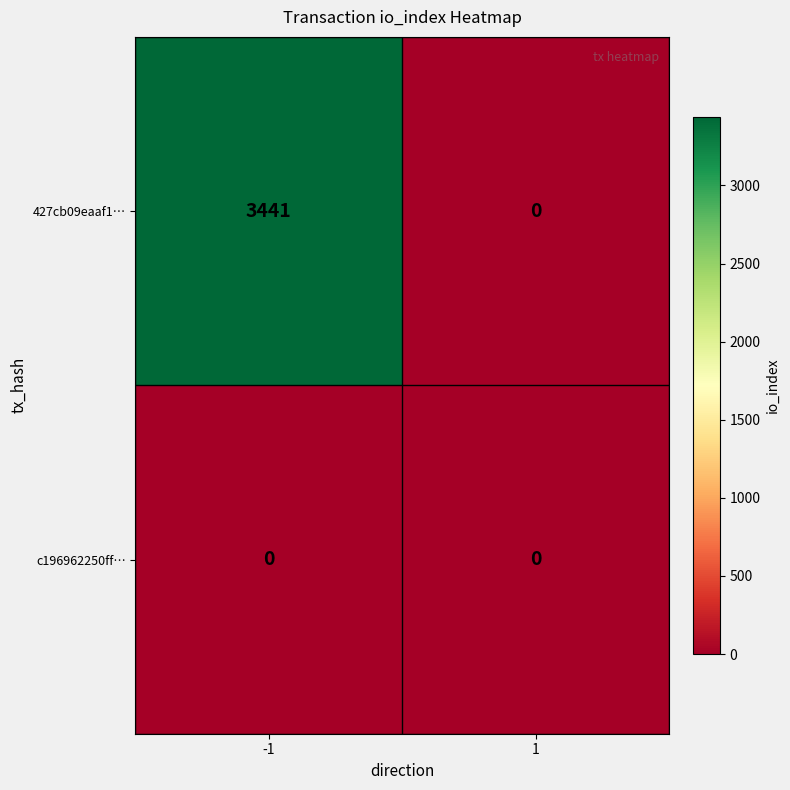

What is the greatest value displayed?

3441